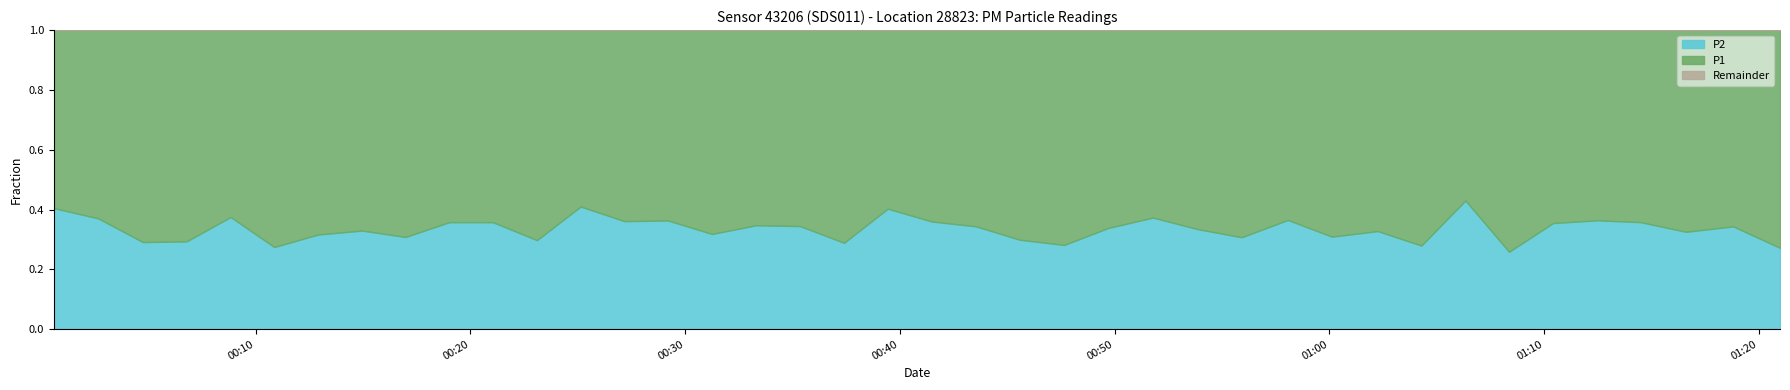

How many categories are shown in the chart?

40